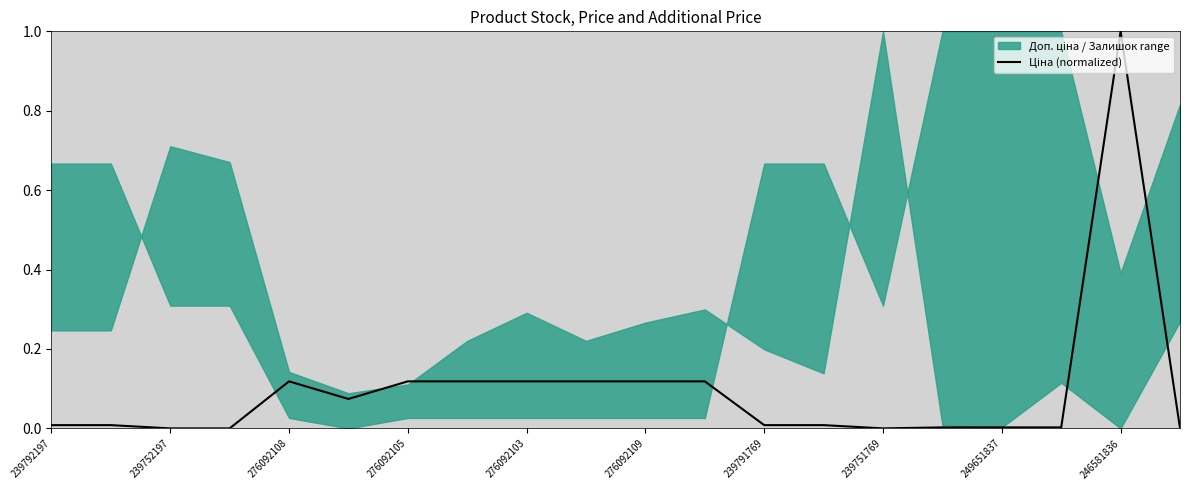

What is the difference between the maximum and minimum values?

1.0